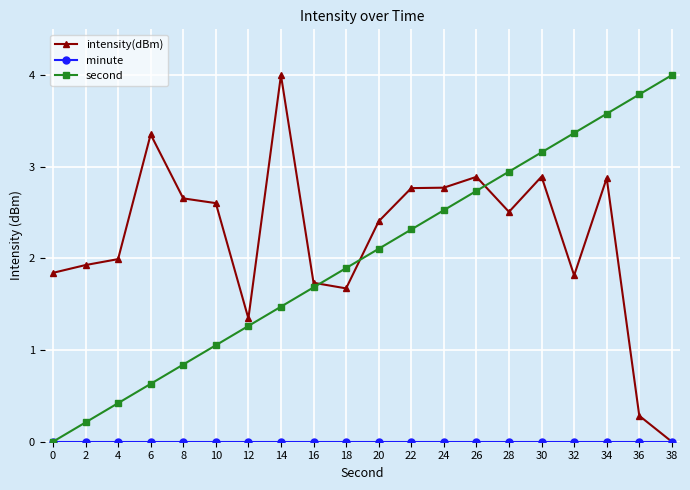

After their last crossing, which series has the higher values: intensity(dBm) or second?

second